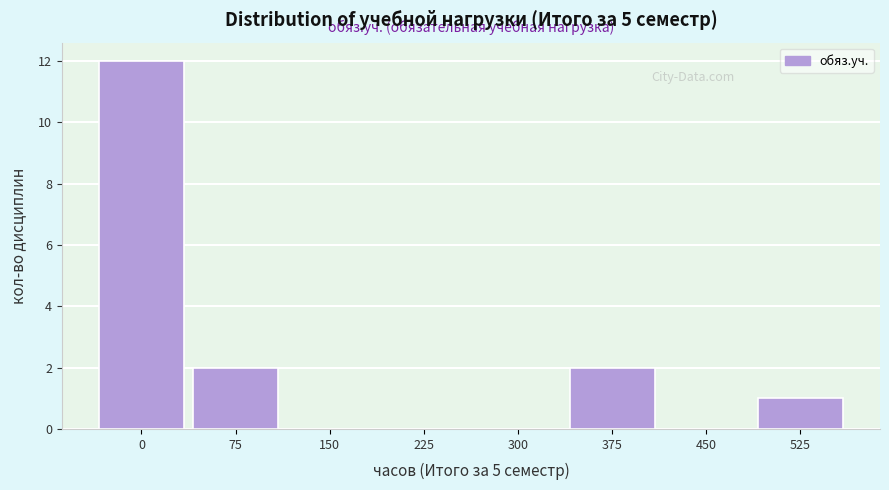

Reading left to right, transcribe all the data shown in this chart.

0=12	75=2	150=0	225=0	300=0	375=2	450=0	525=1